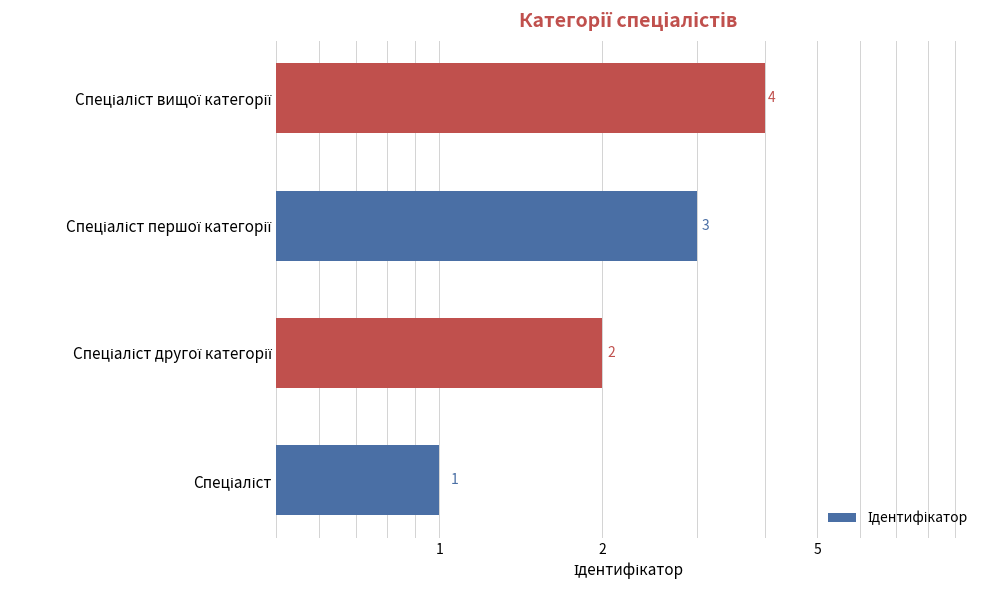

Count the number of categories in the chart.

4